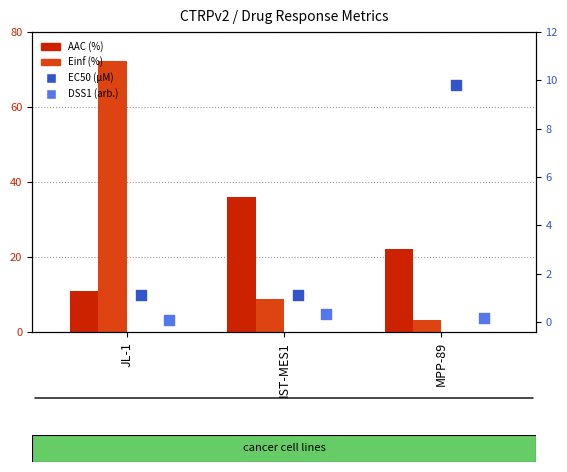

Which series has the largest total across all categories?

Einf (%)